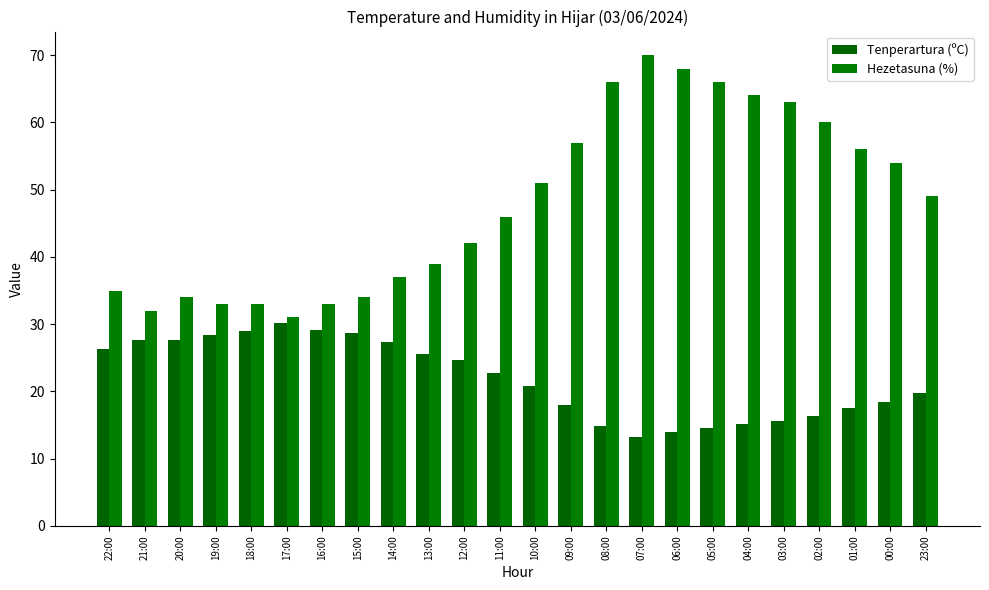

What is the difference between the maximum and minimum values in the Tenperartura (ºC) series?

16.8